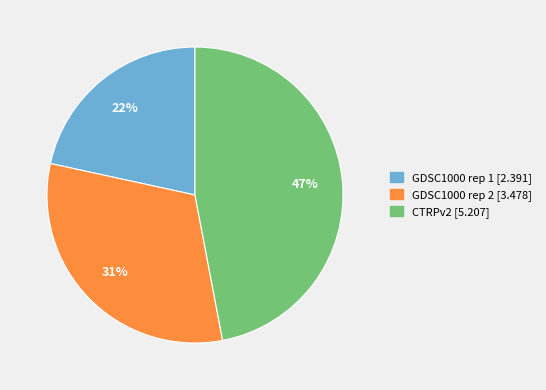

Combined, do GDSC1000 rep 1 and CTRPv2 account for over 50%?

Yes